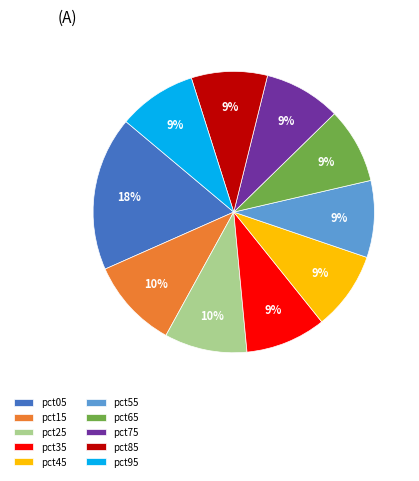

Is there a majority slice in this chart?

No